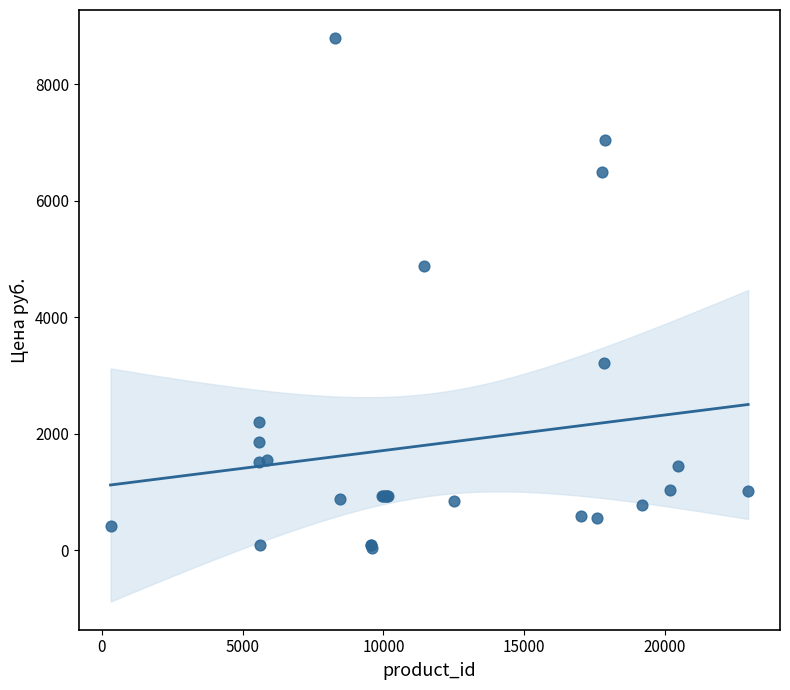

What Y value in the scatter plot is closest to 4415?

4882.0